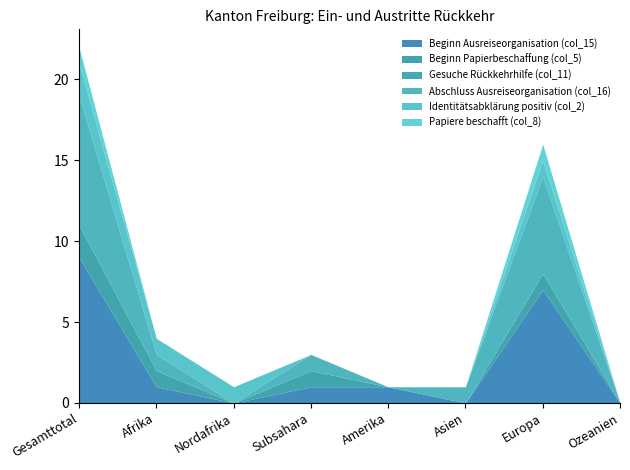

Which category has the highest value across all series?

Gesamttotal